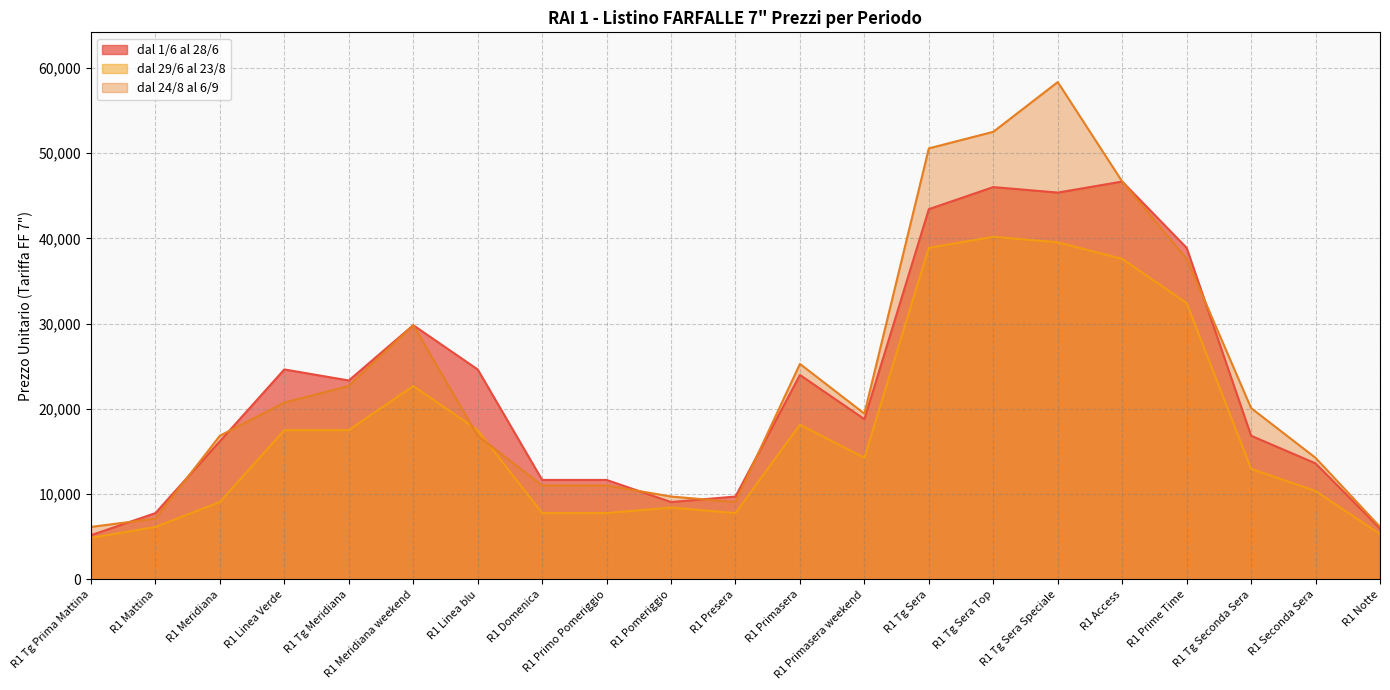

What is the difference between the second highest and second lowest values in the dal 24/8 al 6/9 series?

46332